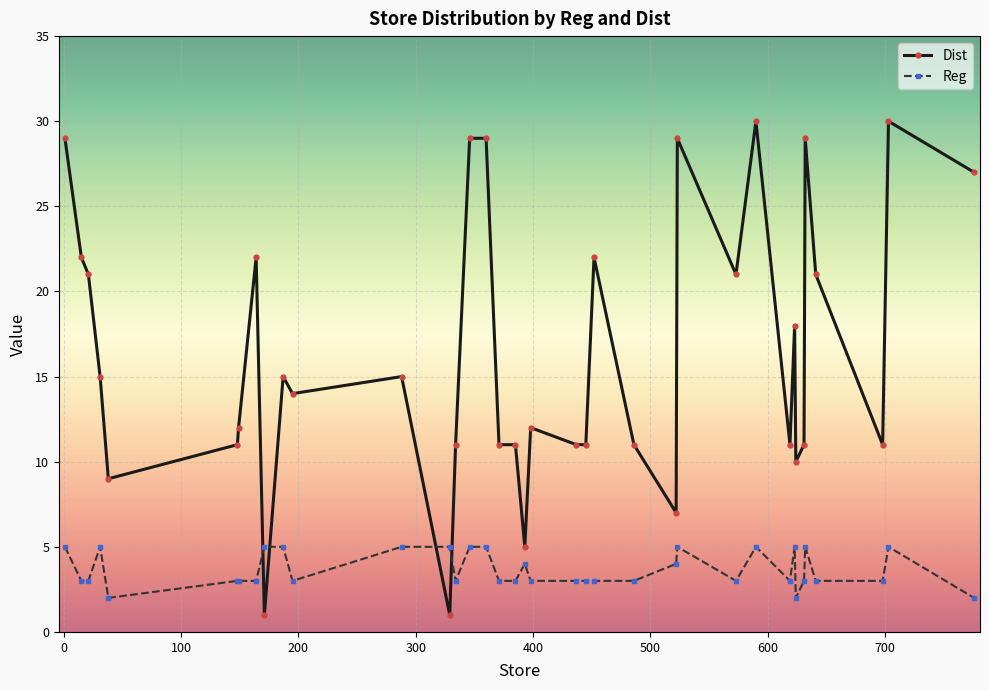

List the series in order of their peak value, highest first.

Dist, Reg